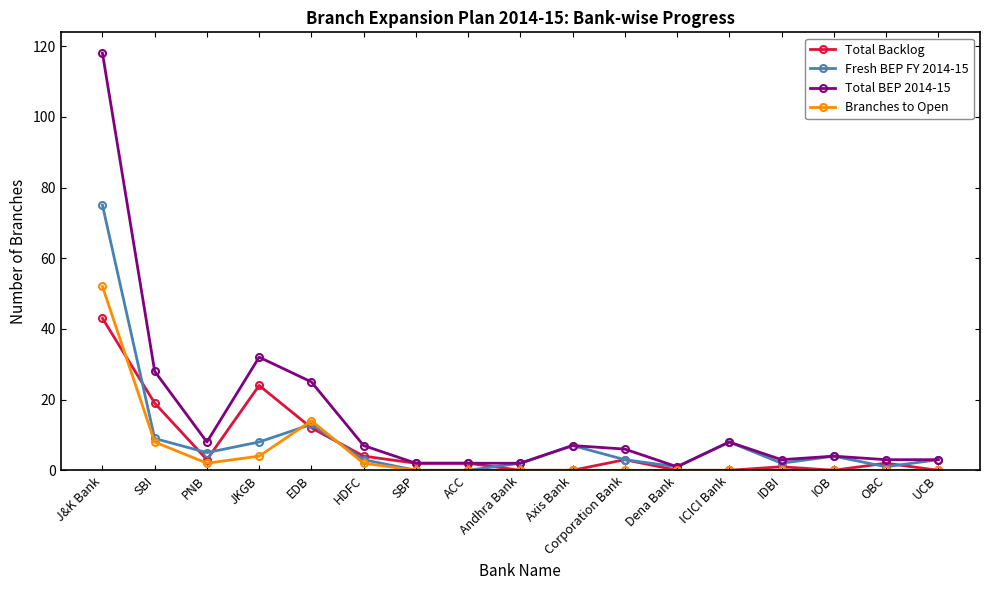

How many series are shown in this chart?

4